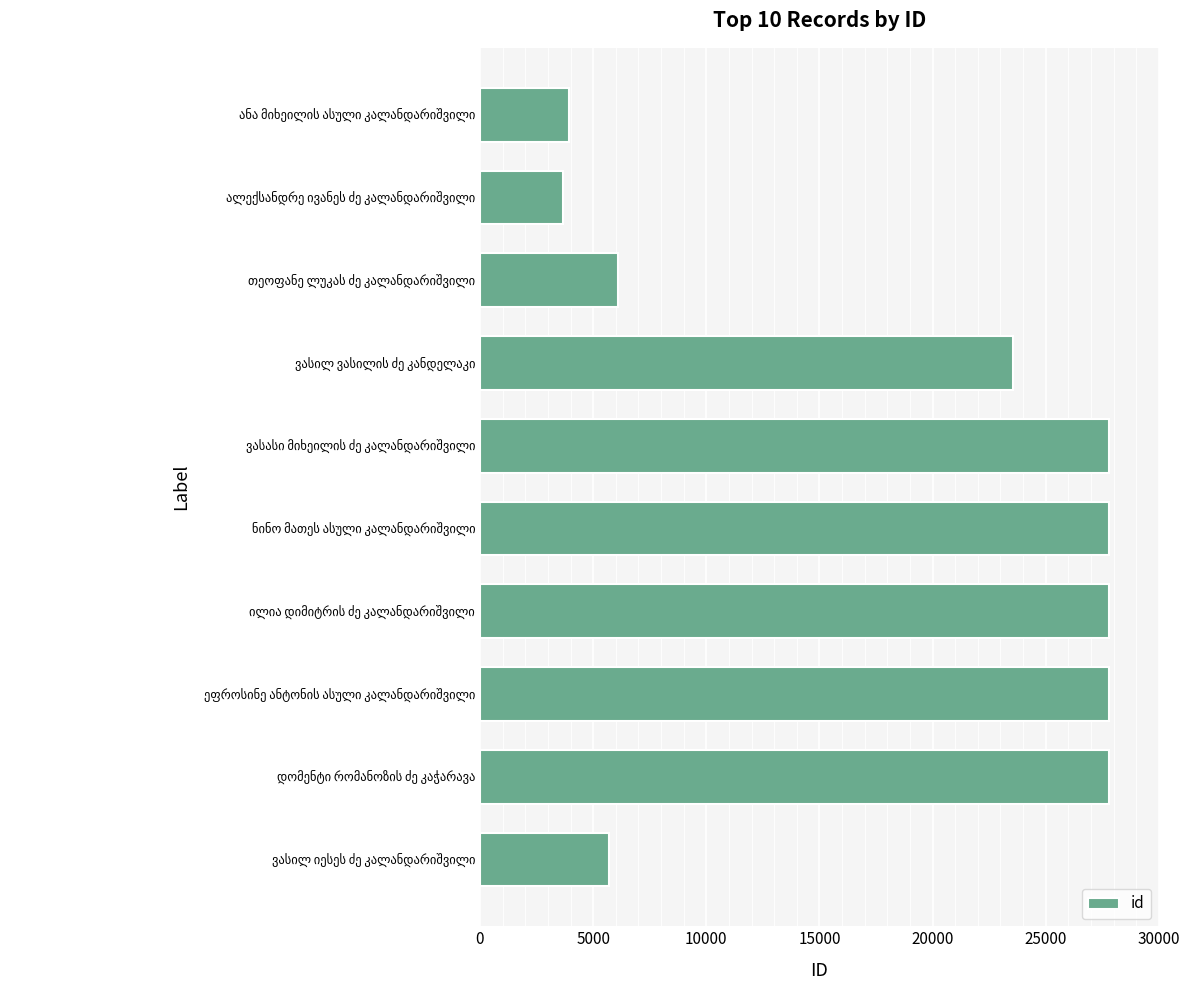

What is the greatest value displayed?

27818